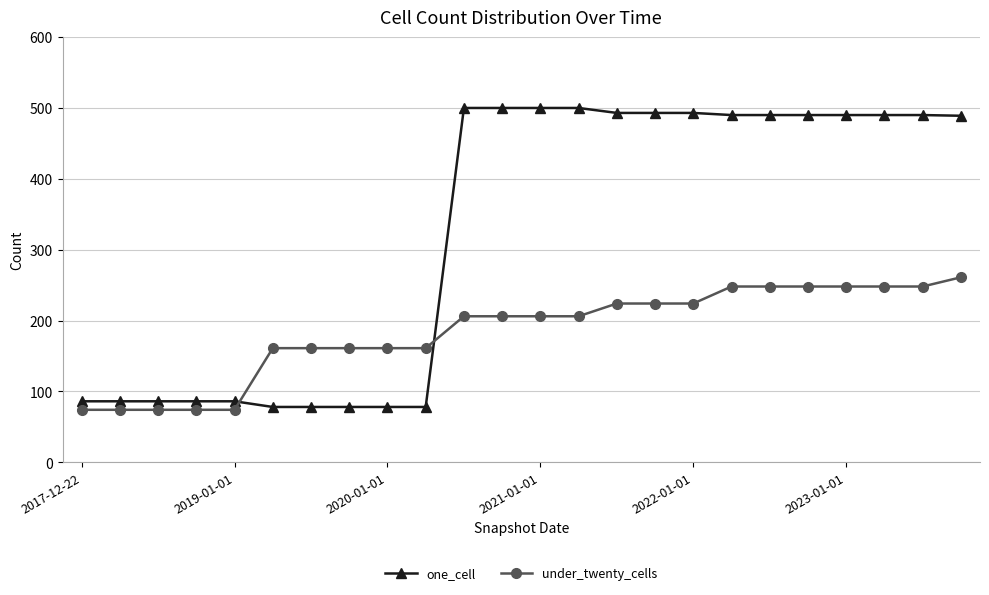

What is the lowest value of the under_twenty_cells series?

74